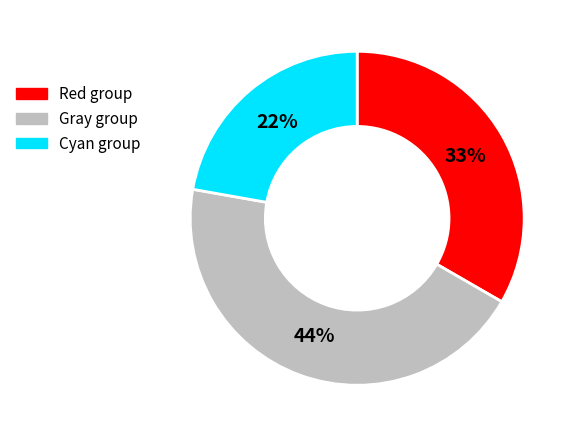

Count the number of slices in the pie.

3